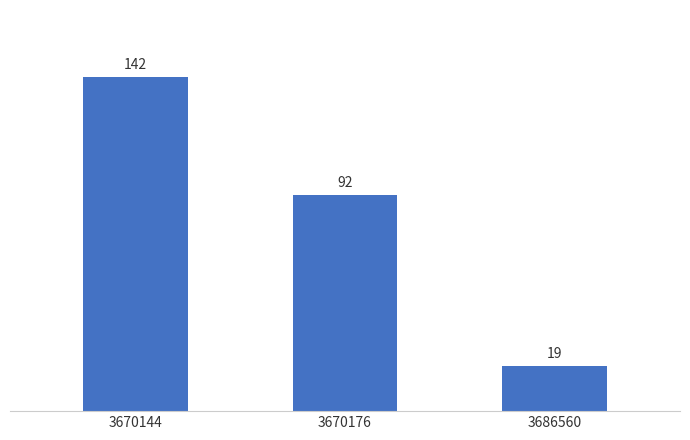

What is the difference between the values at 3670144 and 3670176?

50